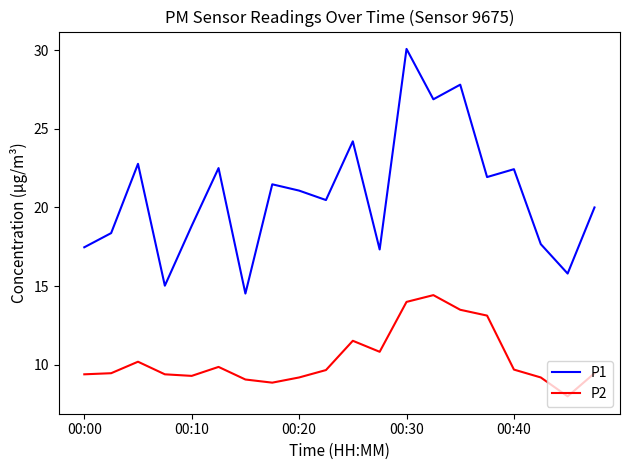

Which series has the widest spread of values?

P1